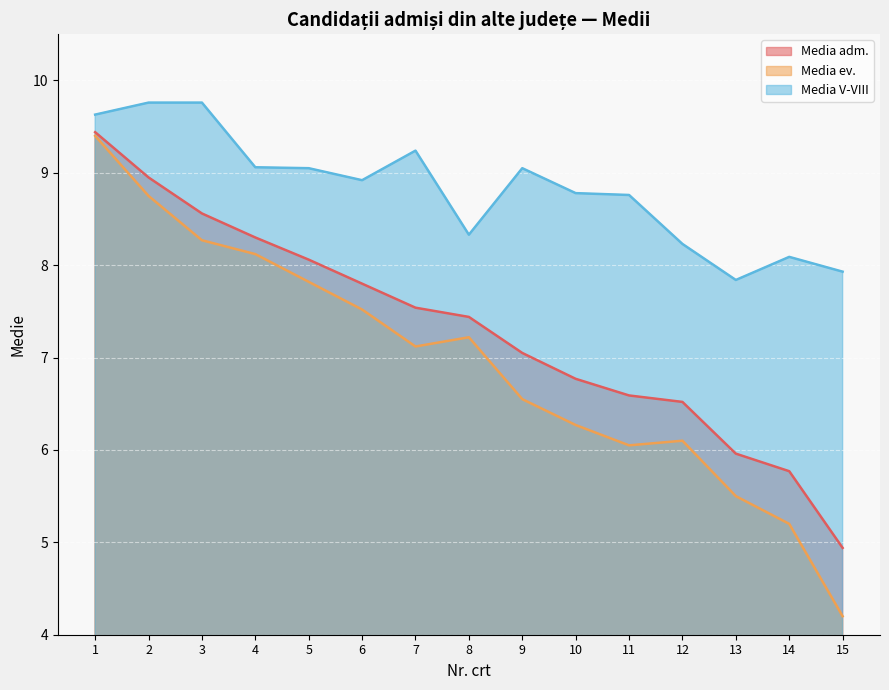

The value of Media ev. at 4 is 11.8. True or false?

False